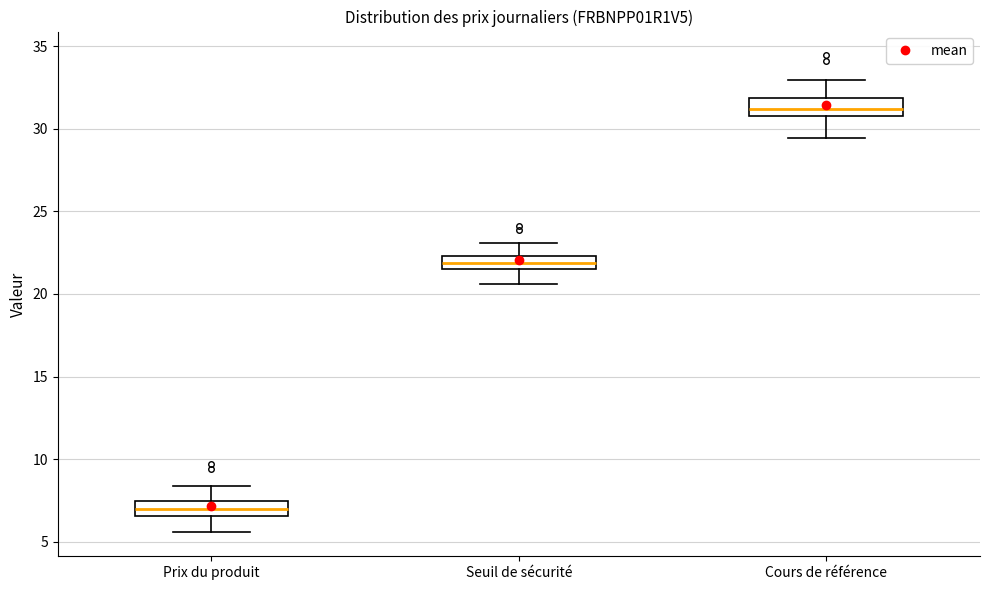

Reading left to right, transcribe this box plot: for each box, give where its median line is, the range the box spans, and where its two whiskers end, as read against the y-axis. The values are not printed on the chart, so give them approximately, as read against the axis.

Prix du produit: median 7.0, box 6.5 to 7.5, whiskers 5.5 to 8.5
Seuil de sécurité: median 22.0, box 21.5 to 22.5, whiskers 20.5 to 23.0
Cours de référence: median 31.0, box 30.5 to 32.0, whiskers 29.5 to 33.0